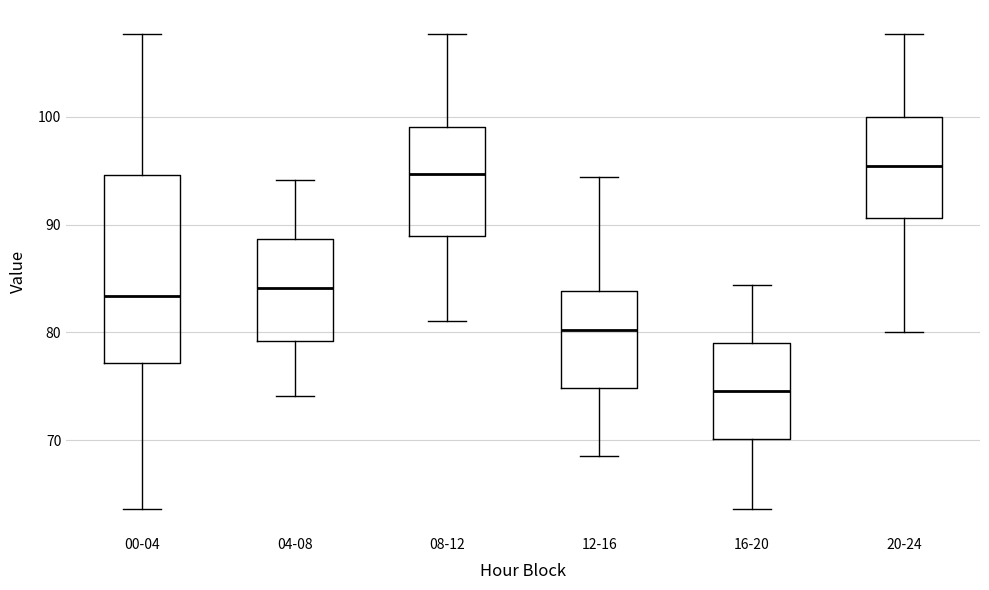

Where is the upper edge of the box for 04-08 on the y-axis? The values are not printed on the chart, so give them approximately, as read against the axis.

89